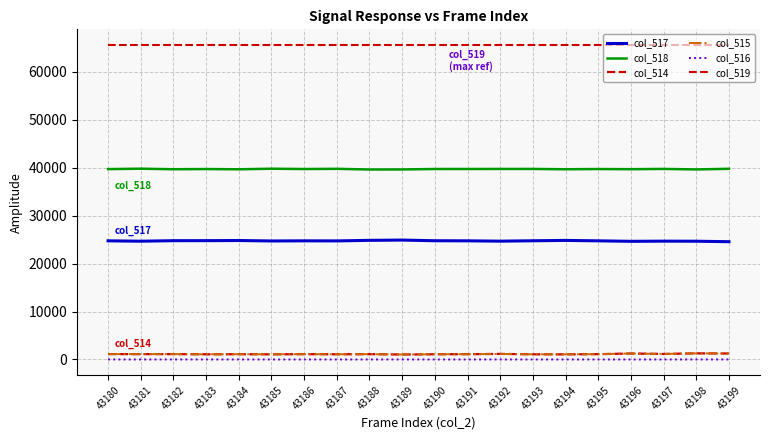

Rank the categories by col_519 value from highest to lowest.

43180, 43181, 43182, 43183, 43184, 43185, 43186, 43187, 43188, 43189, 43190, 43191, 43192, 43193, 43194, 43195, 43196, 43197, 43198, 43199